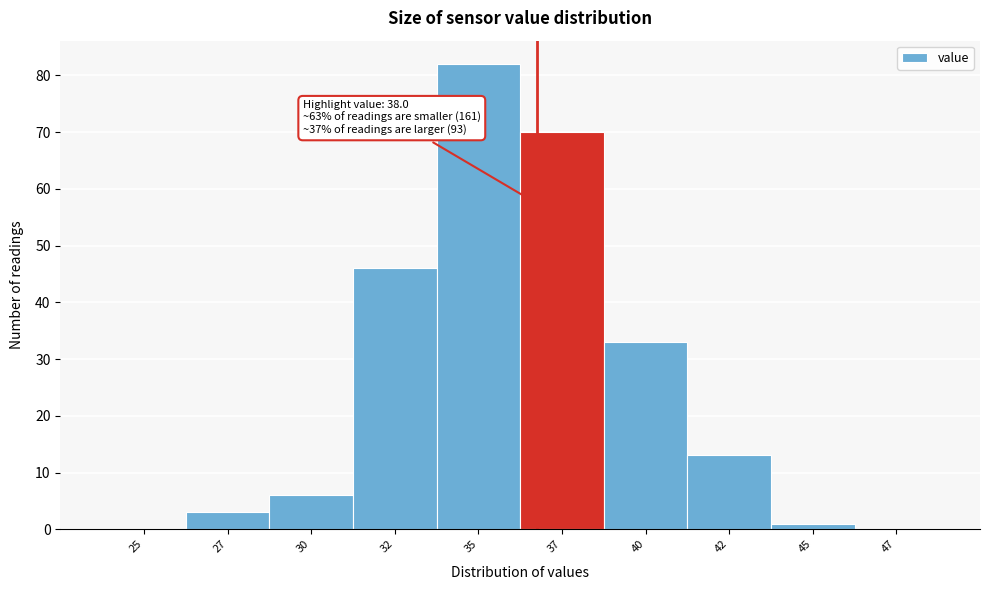

Reading left to right, extract all data points from this chart.

25=0	27=3	30=6	32=46	35=82	37=70	40=33	42=13	45=1	47=0